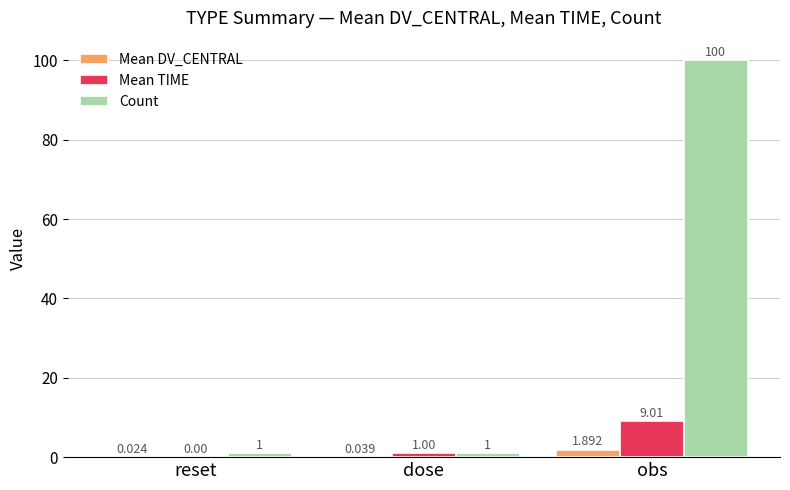

Which category has the highest value across all series?

obs